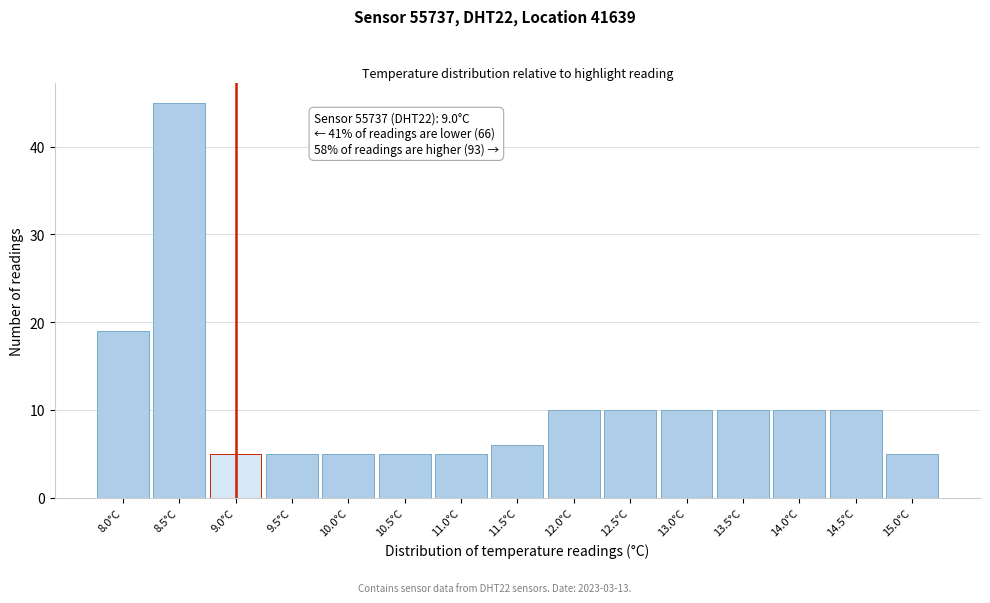

Which range on the x-axis has the tallest bar?

8.25 to 8.75